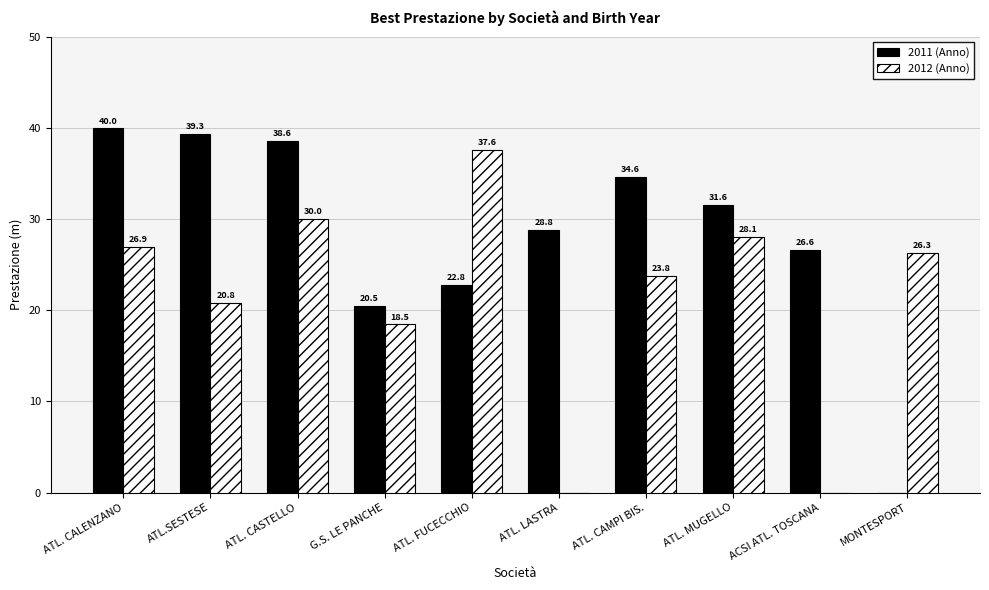

The value of 2012 (Anno) at G.S. LE PANCHE is 18.5. True or false?

True